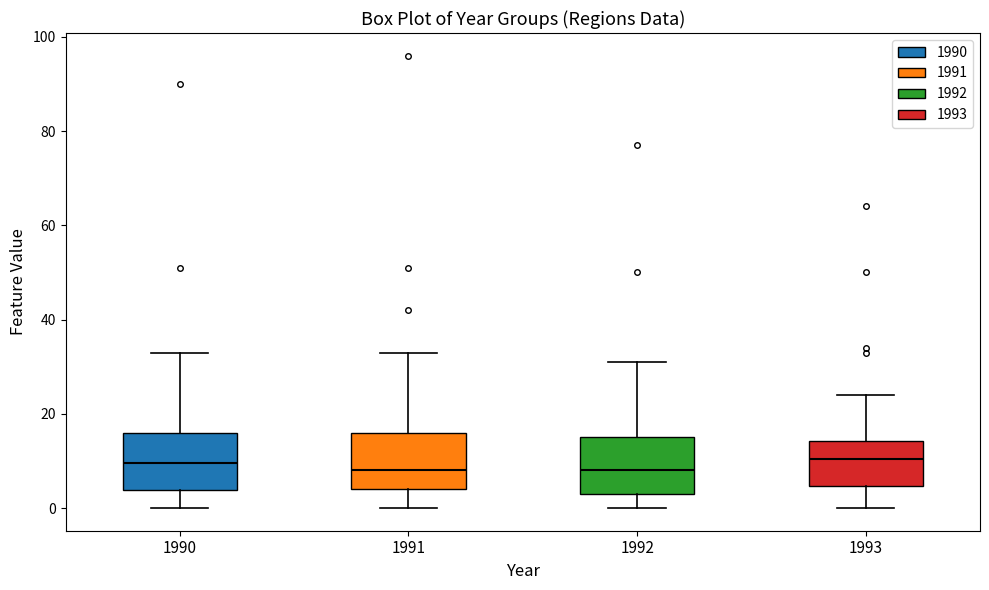

Where is the lower edge of the box at x = 1991 on the y-axis? The values are not printed on the chart, so give them approximately, as read against the axis.

4